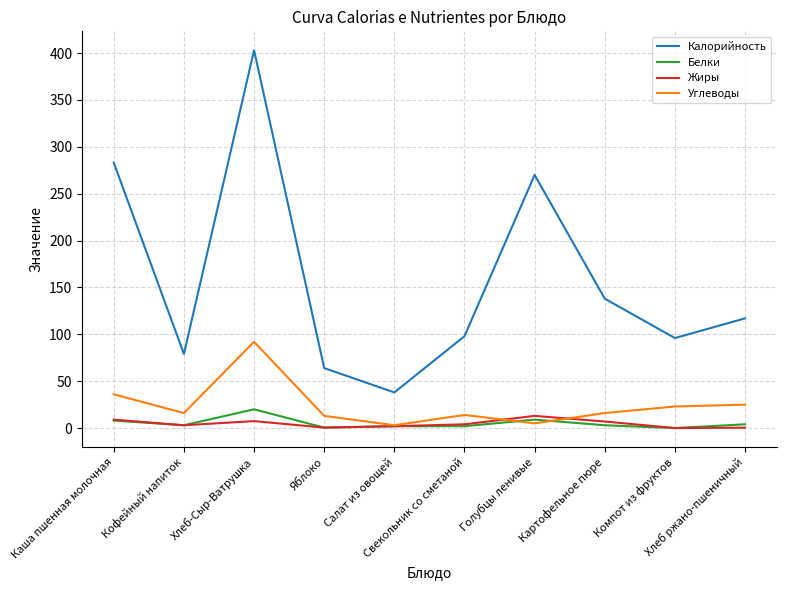

True or false: Углеводы and Калорийность cross at least once.

False